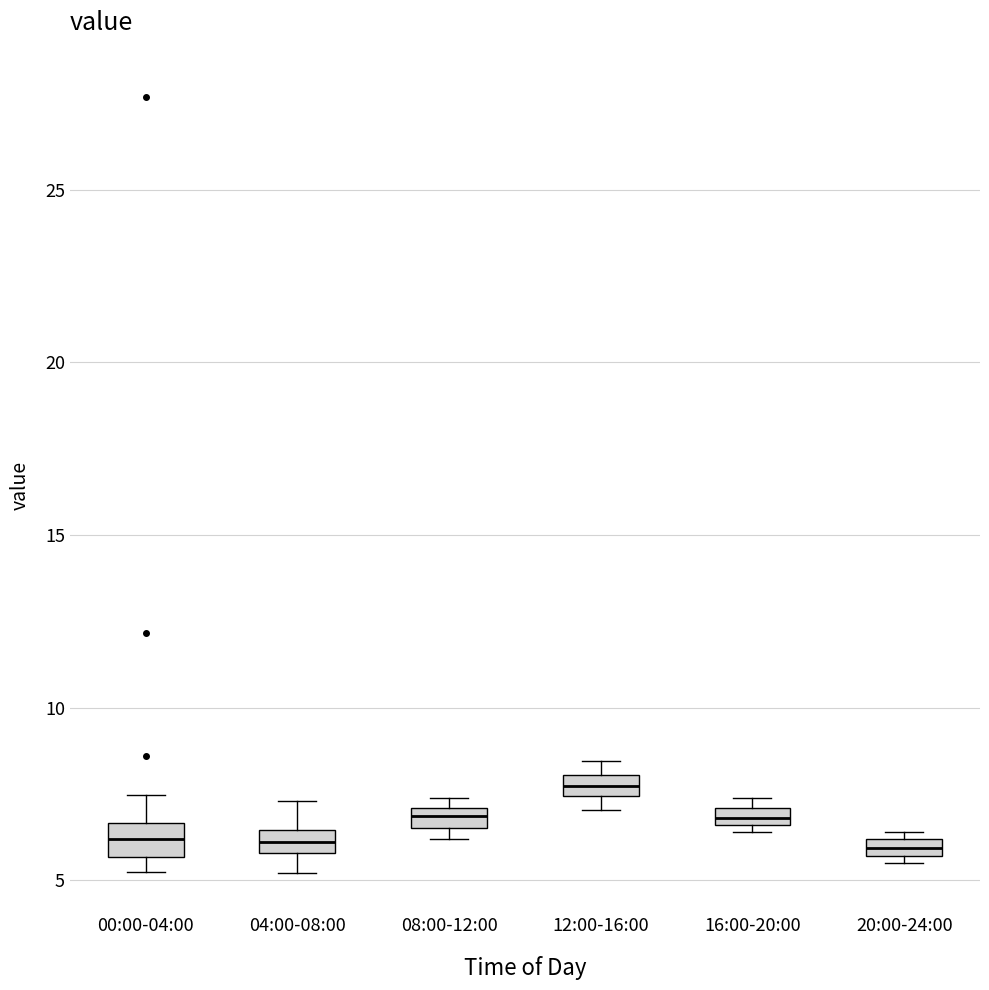

Which box has the highest median line?

12:00-16:00